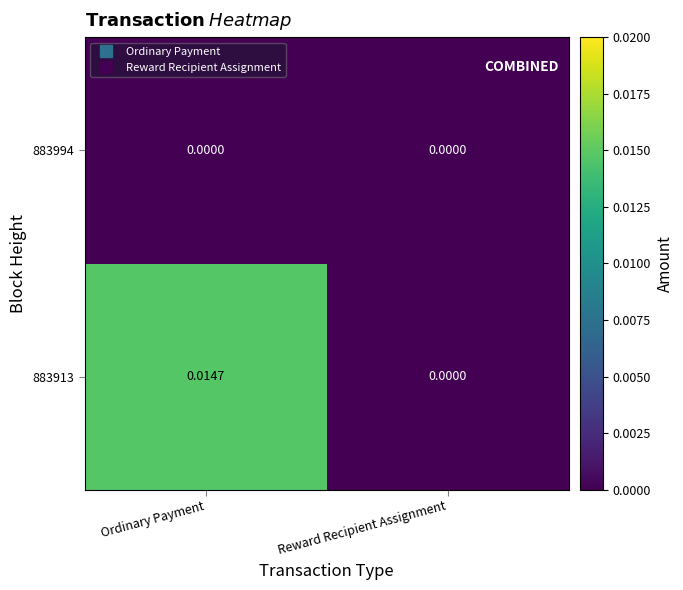

At which category is the sum across all series the highest?

Ordinary Payment